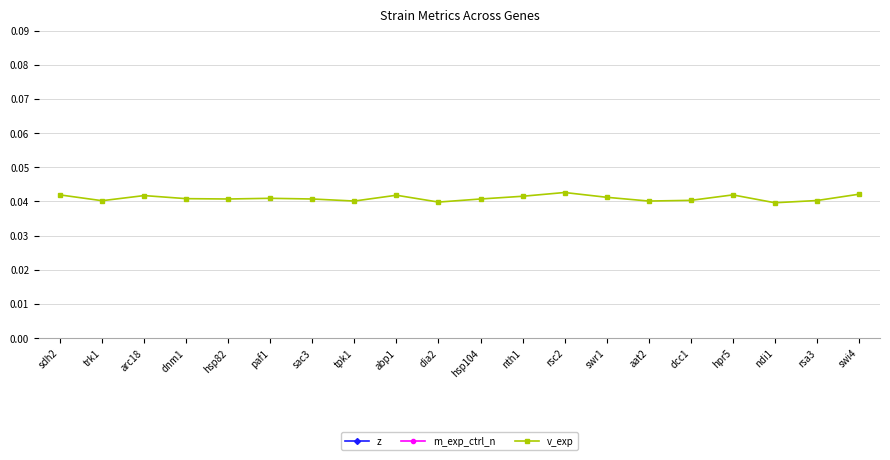

The value of v_exp at aat2 is 0.0. True or false?

True